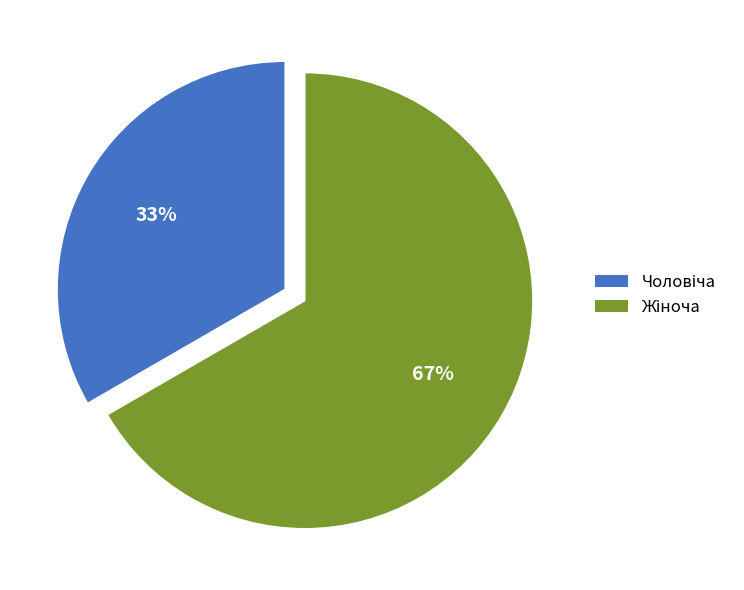

Does any single category account for the majority?

Yes